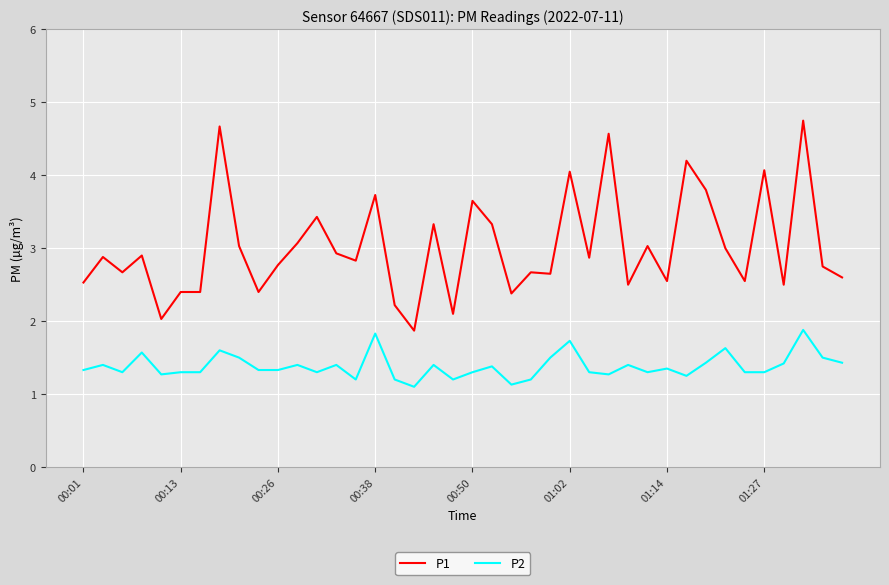

What is the difference between the maximum and minimum values in the P1 series?

2.9